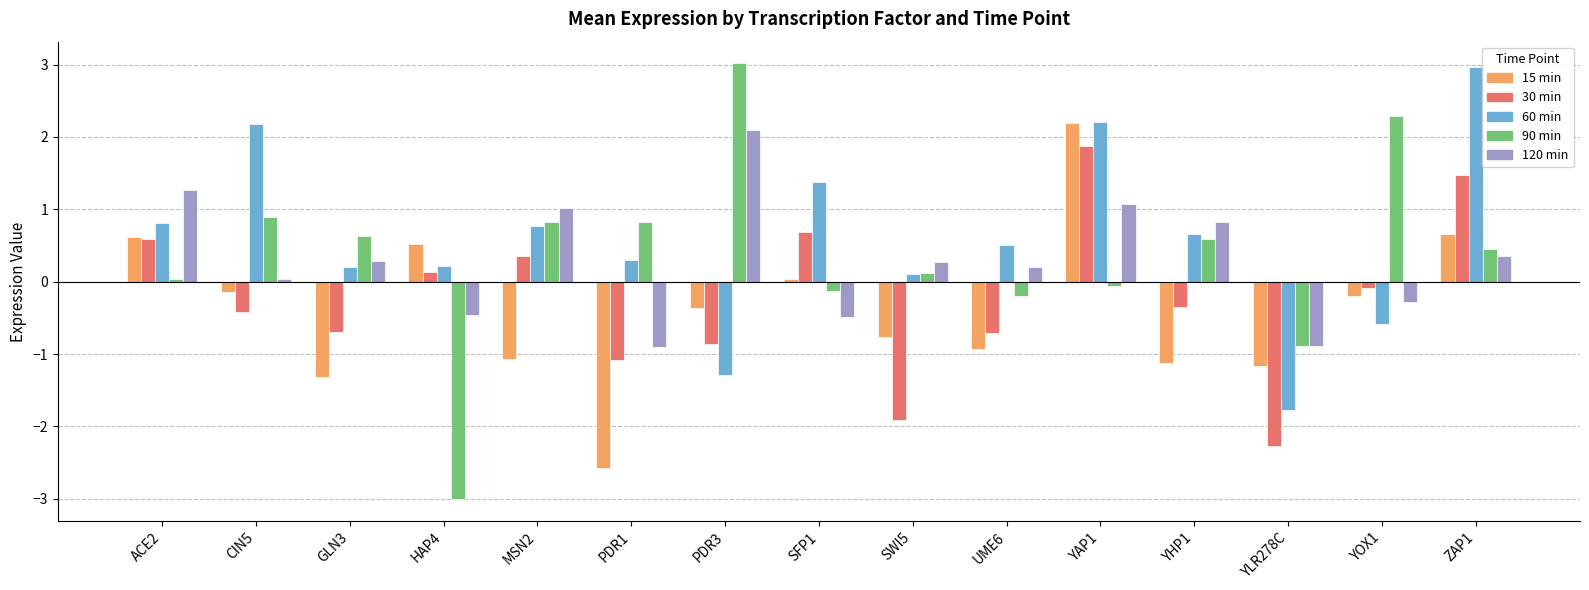

What is the difference between the highest and lowest values at HAP4?

3.5